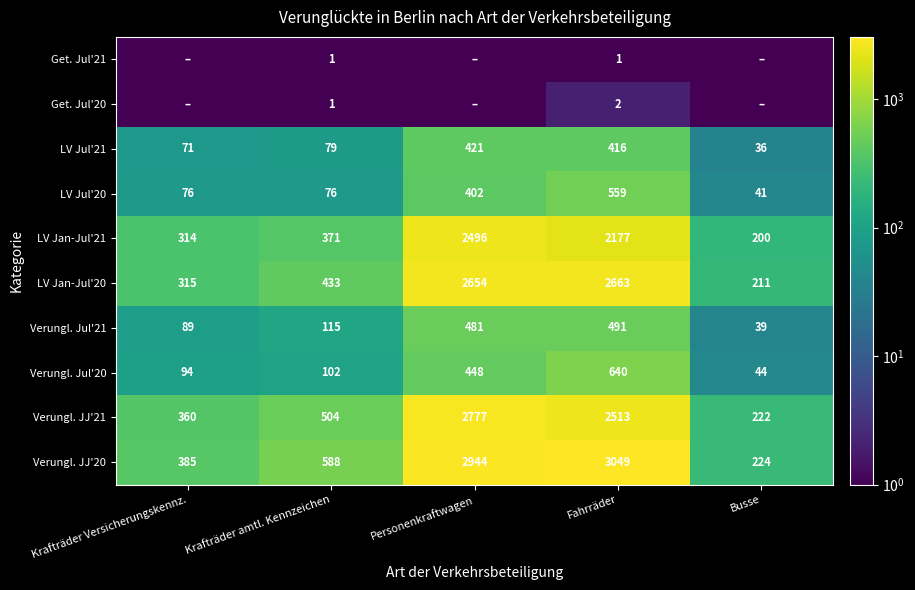

At which label does Verungl. JJ'21 reach its peak?

Personenkraftwagen